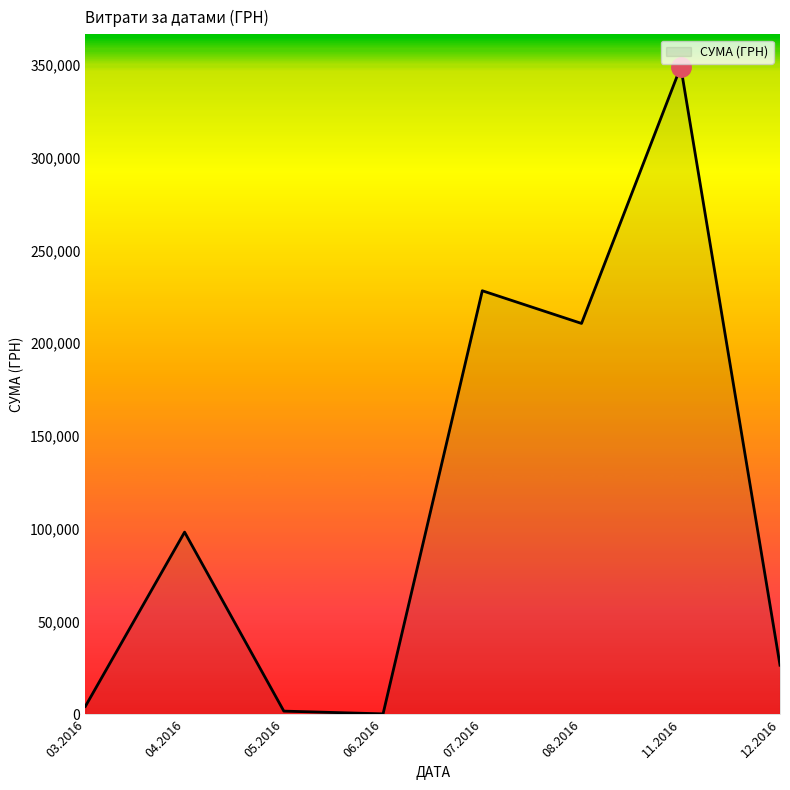

Reading left to right, list all the values displayed in this chart.

4276.4	98172.1	1715.4	240.0	228238.1	210630.3	348965.9	26460.0